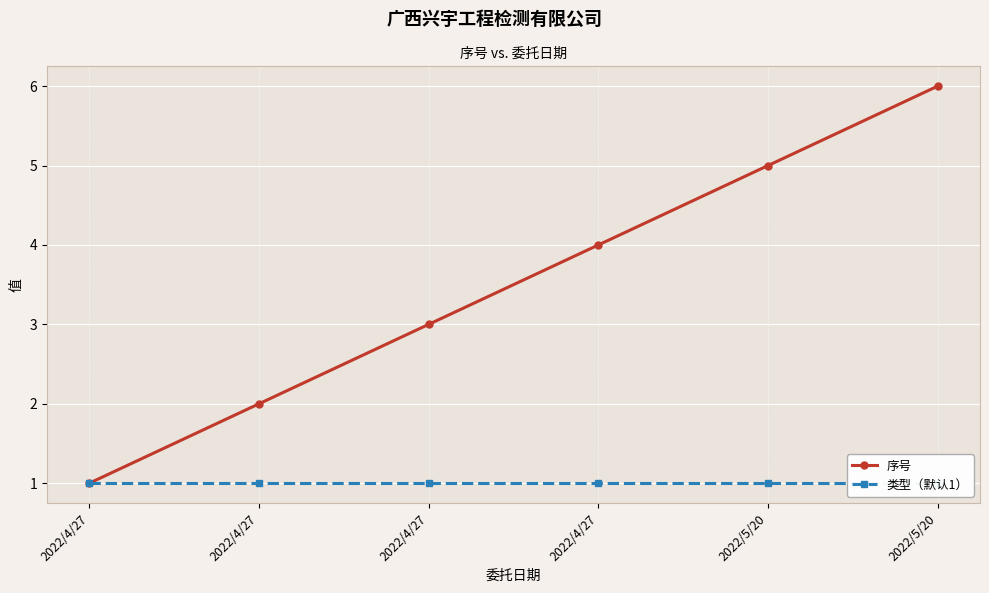

Rank the series at 2022/4/27 from lowest to highest value.

序号, 类型（默认1）